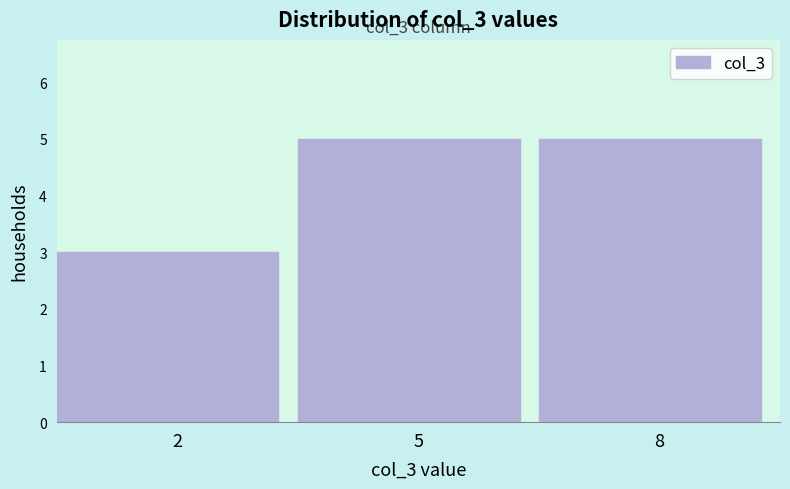

Reading left to right, transcribe all the data shown in this chart.

3	5	5